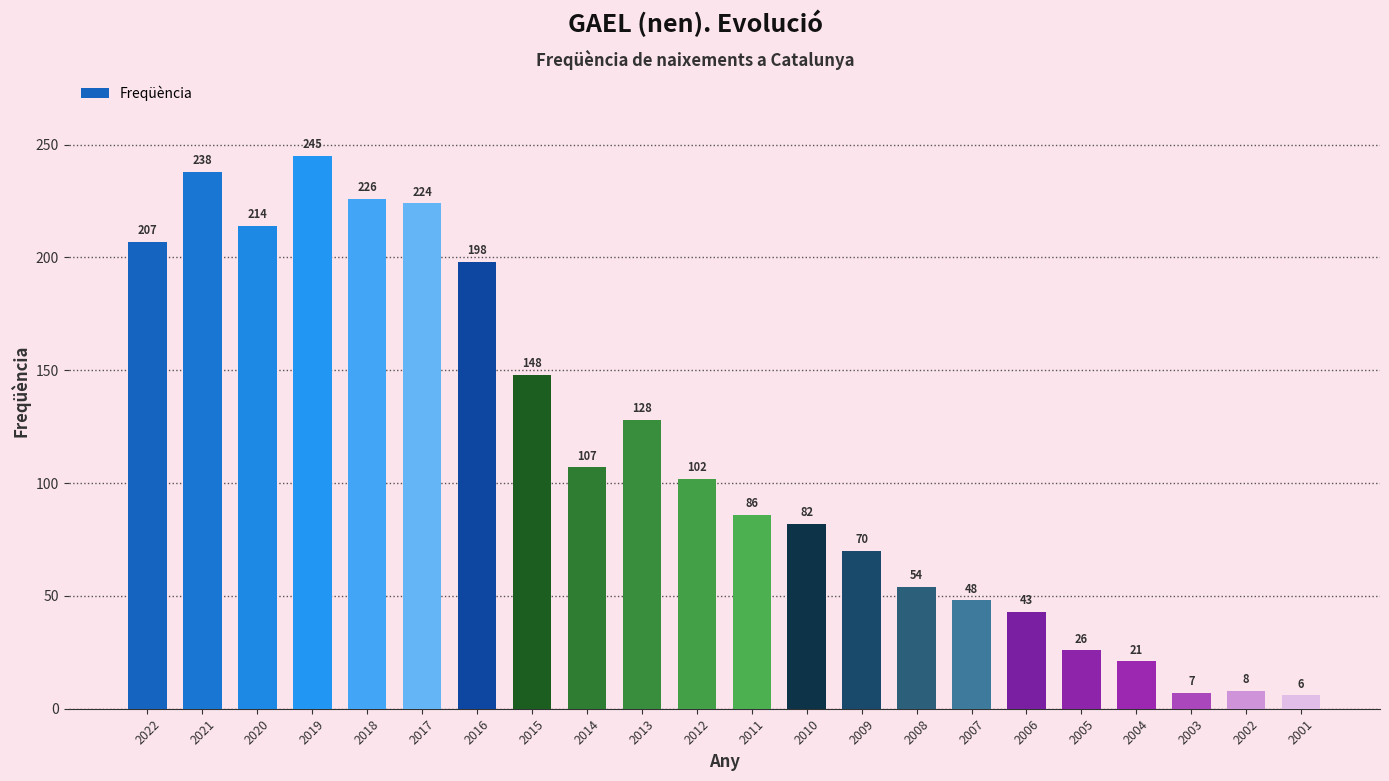

What is the change in value from 2022 to 2001?

-201